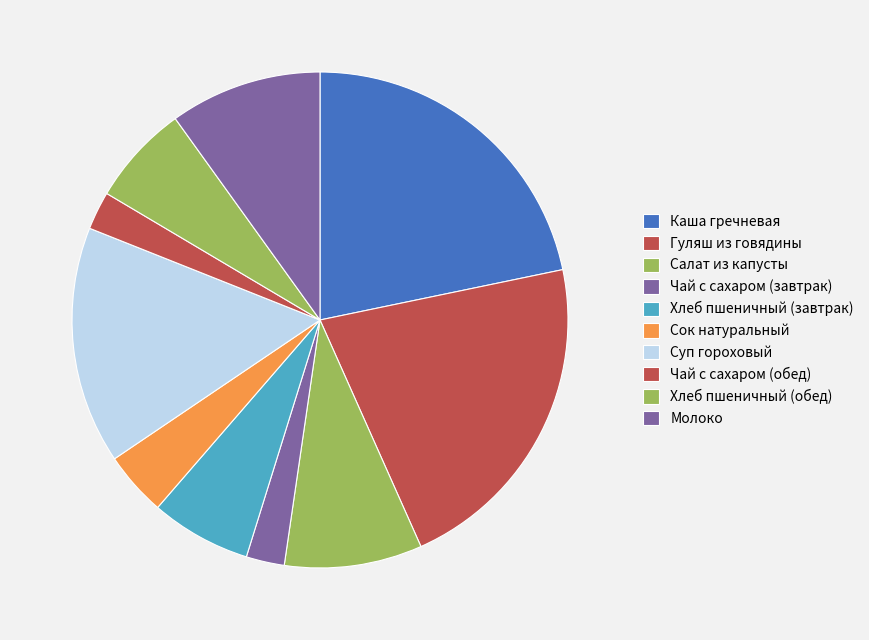

To the nearest percent, what is the difference between the largest and smallest slice percentages?

19%